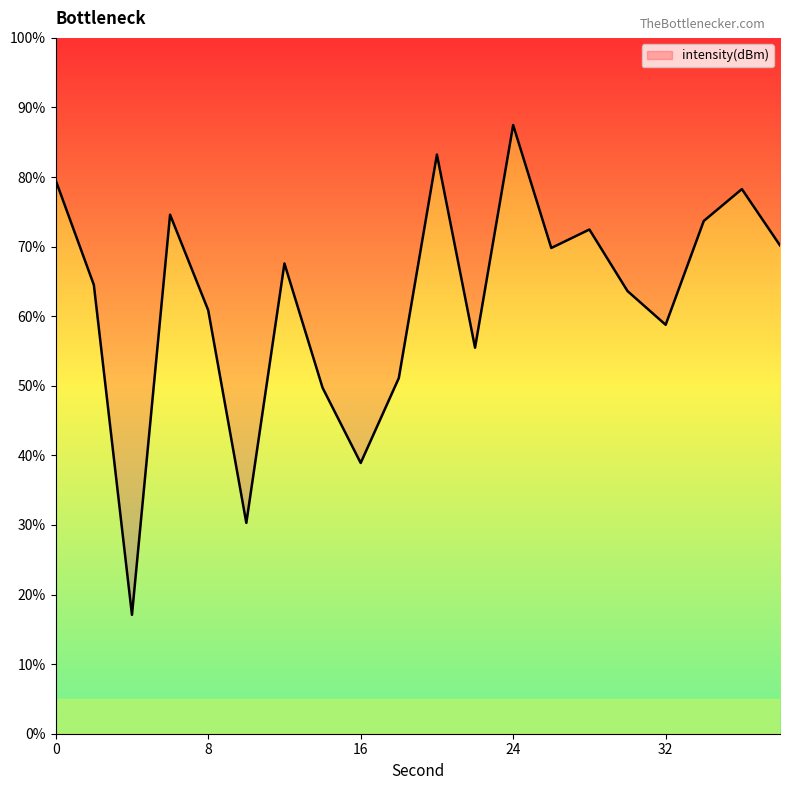

True or false: the data shows -32.6 at 28.

False